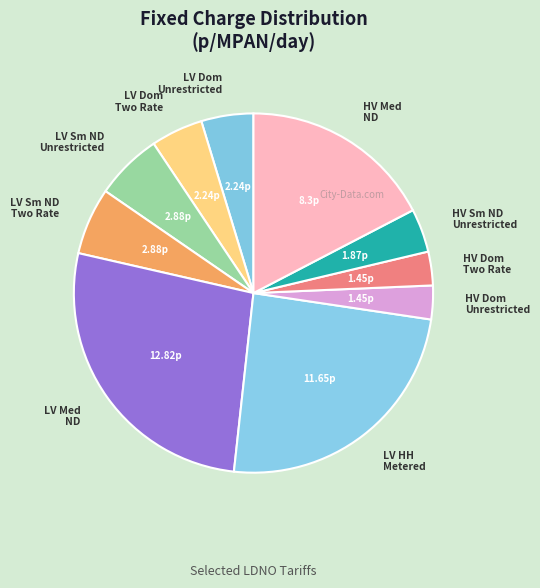

Does any single category account for the majority?

No